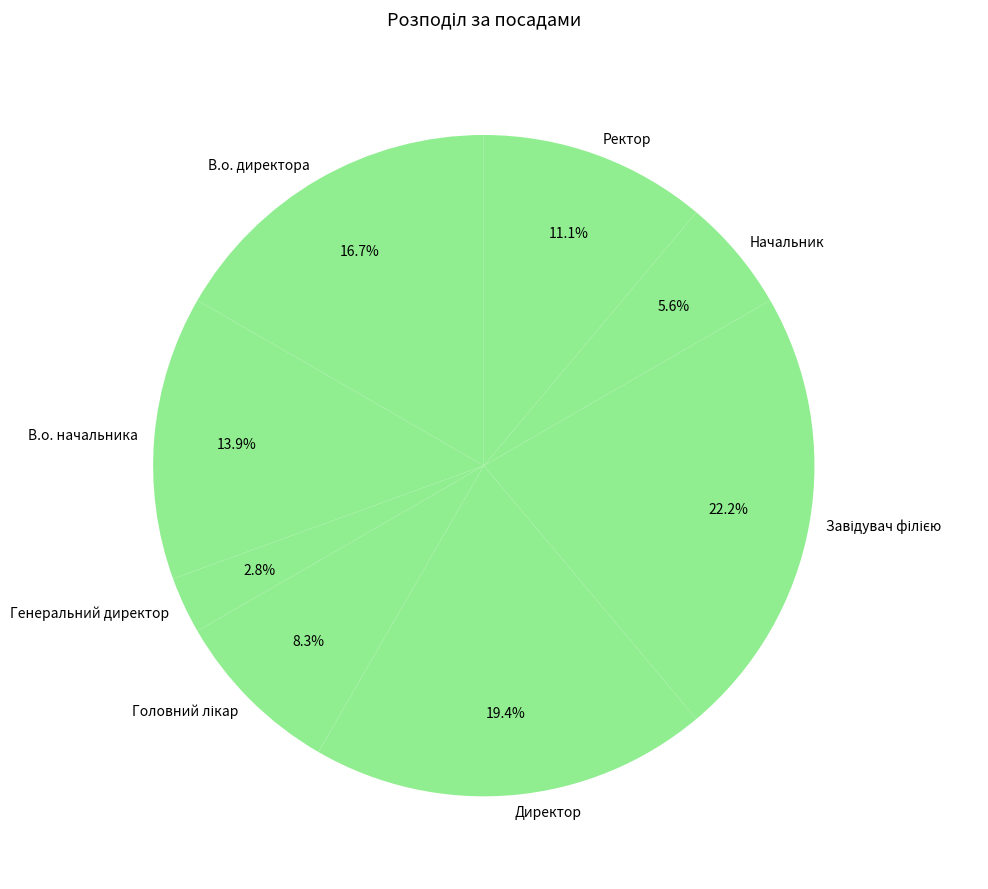

Which category has the smallest portion of the pie?

Генеральний директор